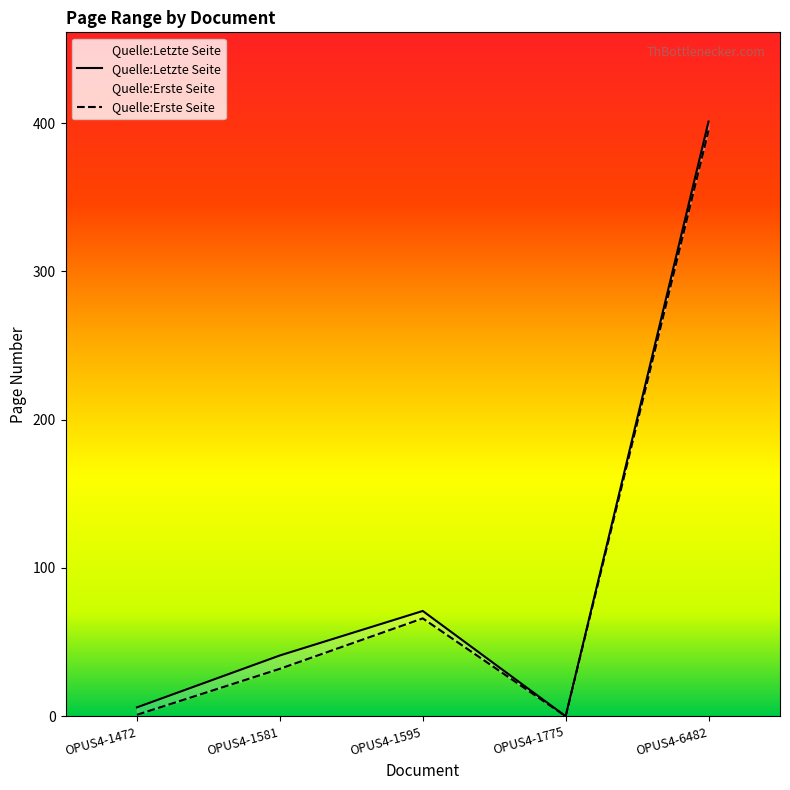

How many data points in Quelle:Erste Seite are less than 32?

2